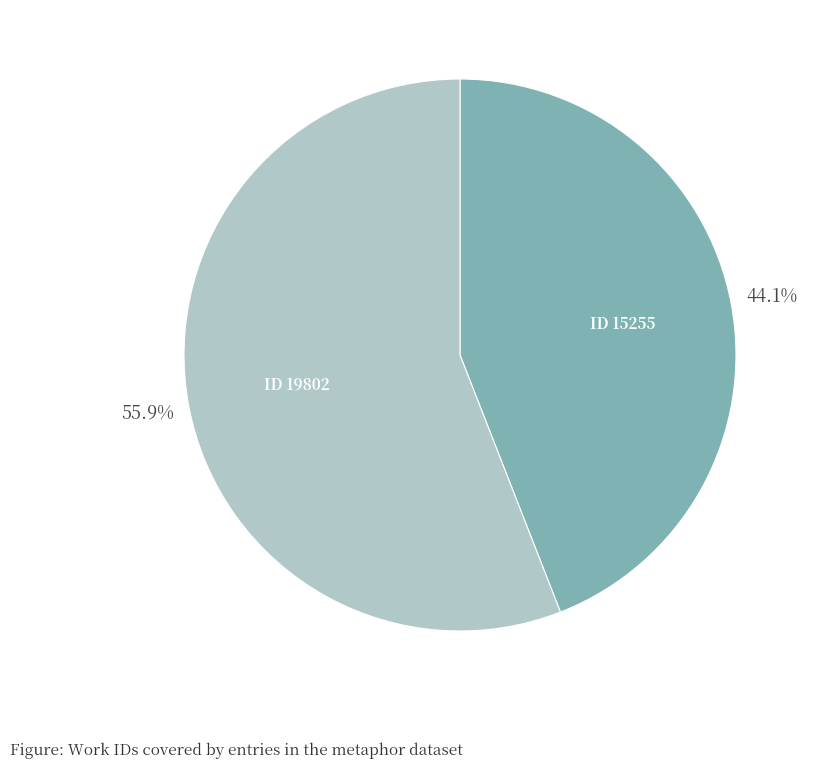

Count the number of slices in the pie.

2